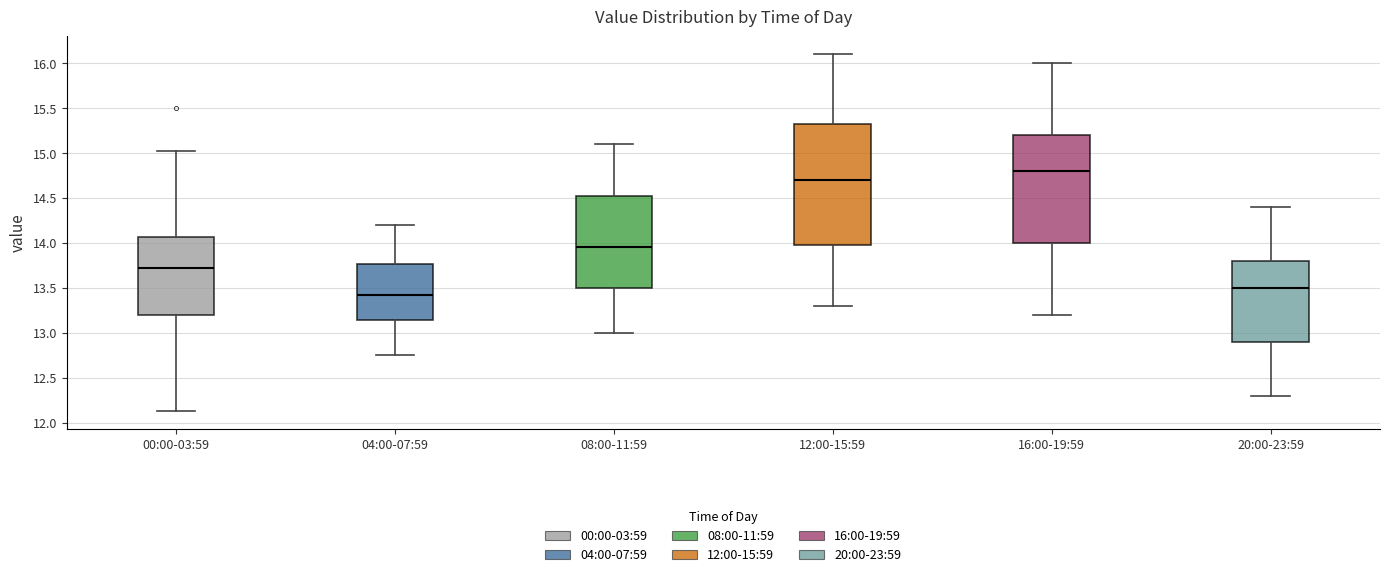

Comparing the boxes themselves (not the whiskers), which one is the tallest?

12:00-15:59